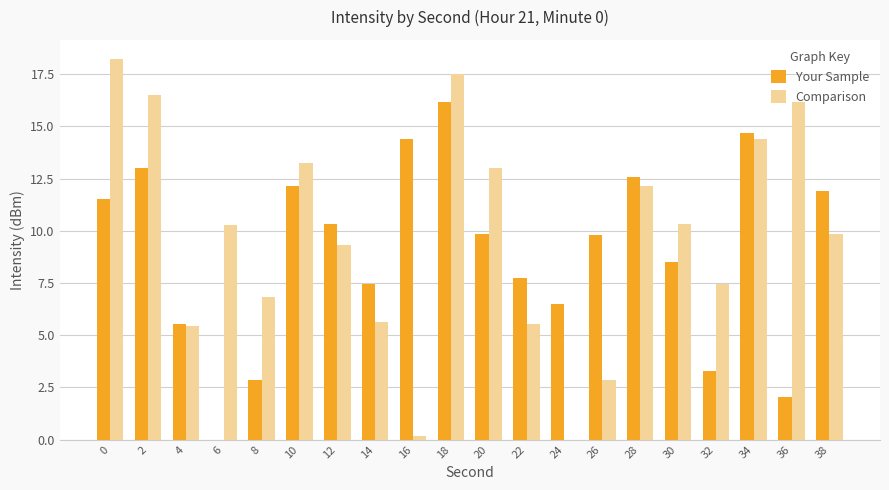

The value of Comparison at 26 is 2.8. True or false?

True